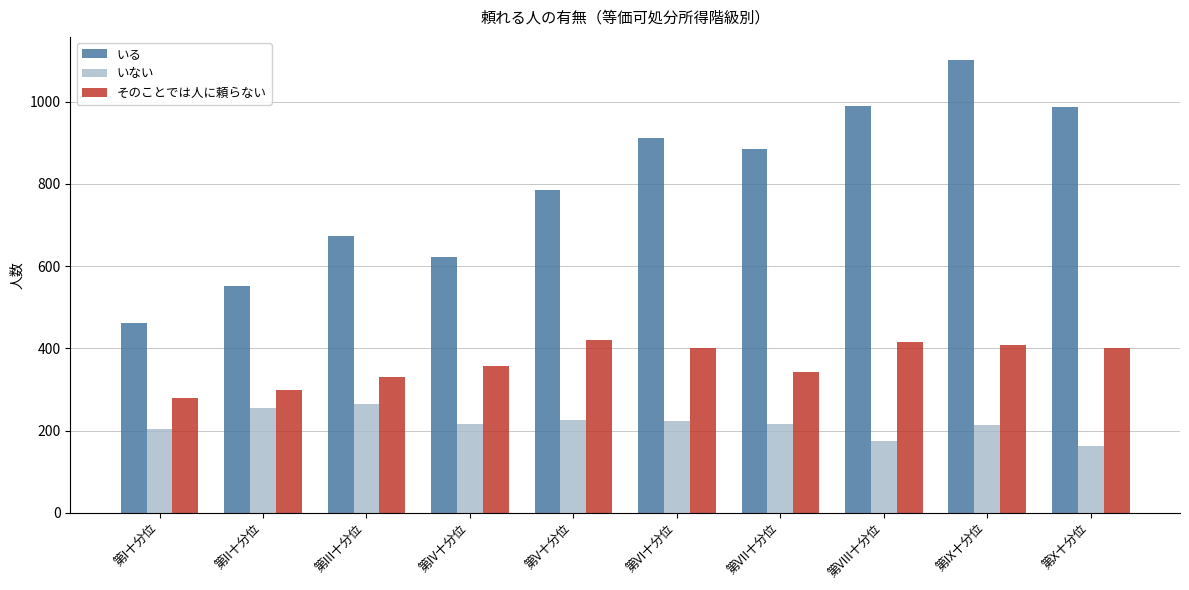

Which series has the largest total across all categories?

いる